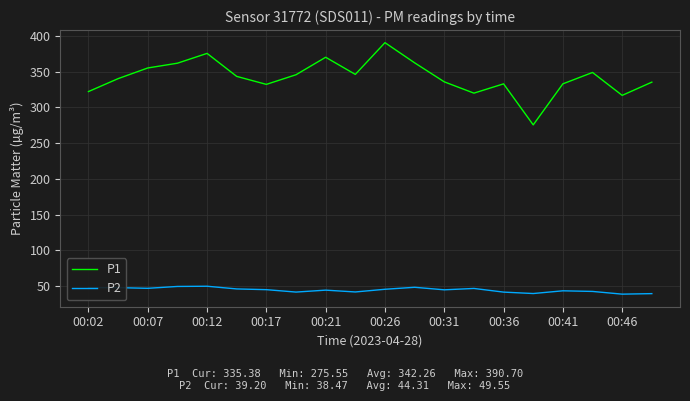

Which series has the largest range (max minus min)?

P1